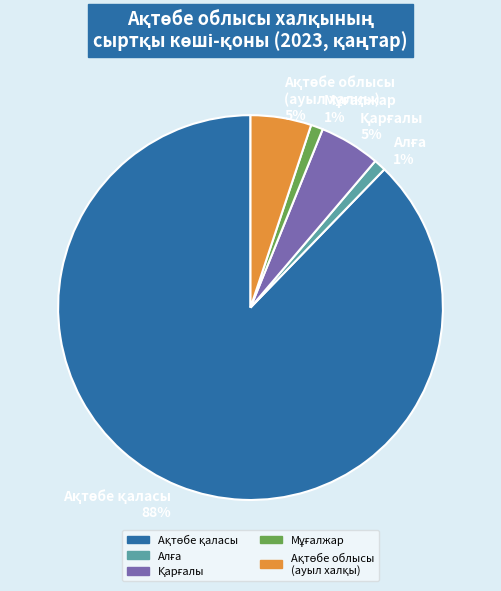

Is there any slice that represents more than half of the pie?

Yes